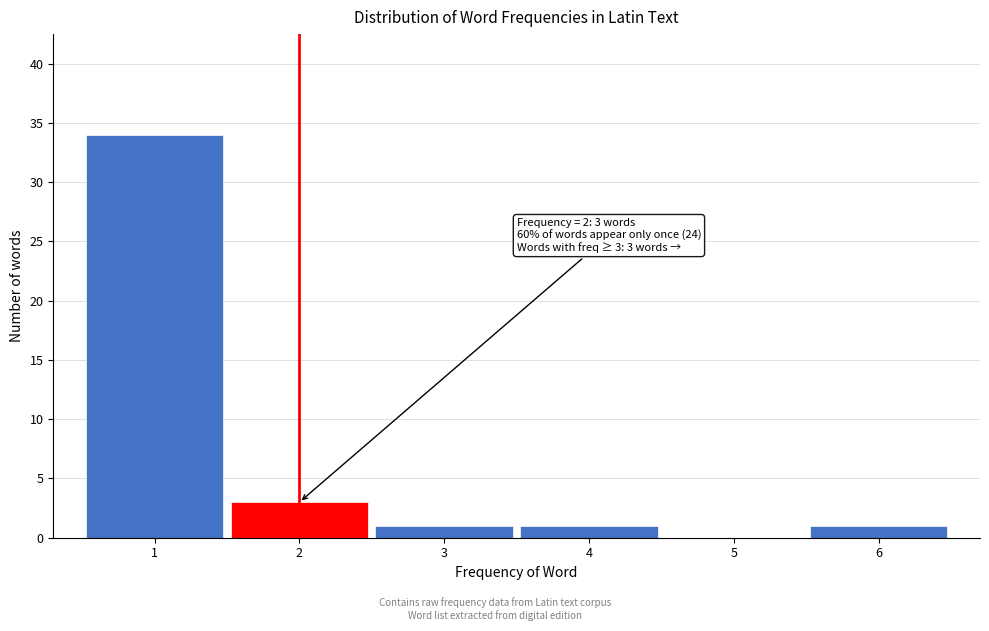

Which range on the x-axis has the tallest bar?

0.5 to 1.5